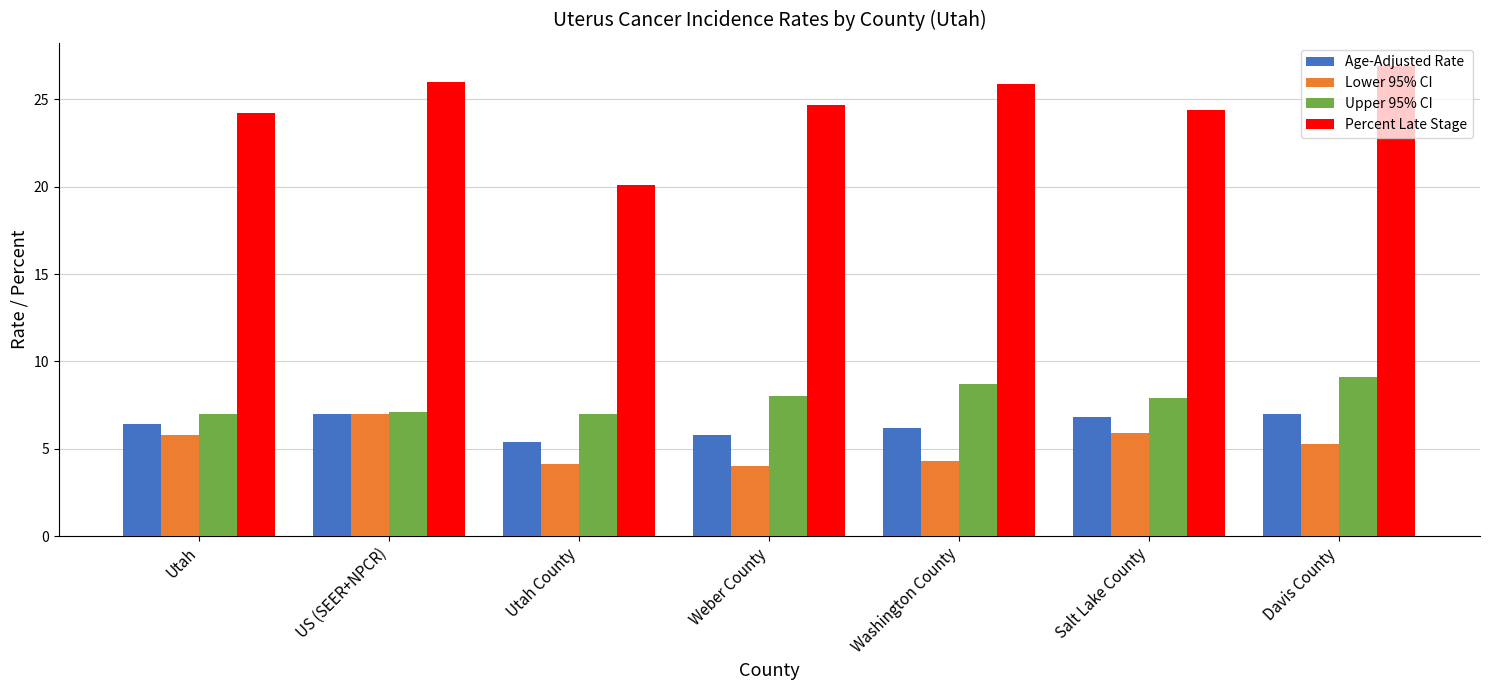

What is the maximum value shown in the chart?

26.9